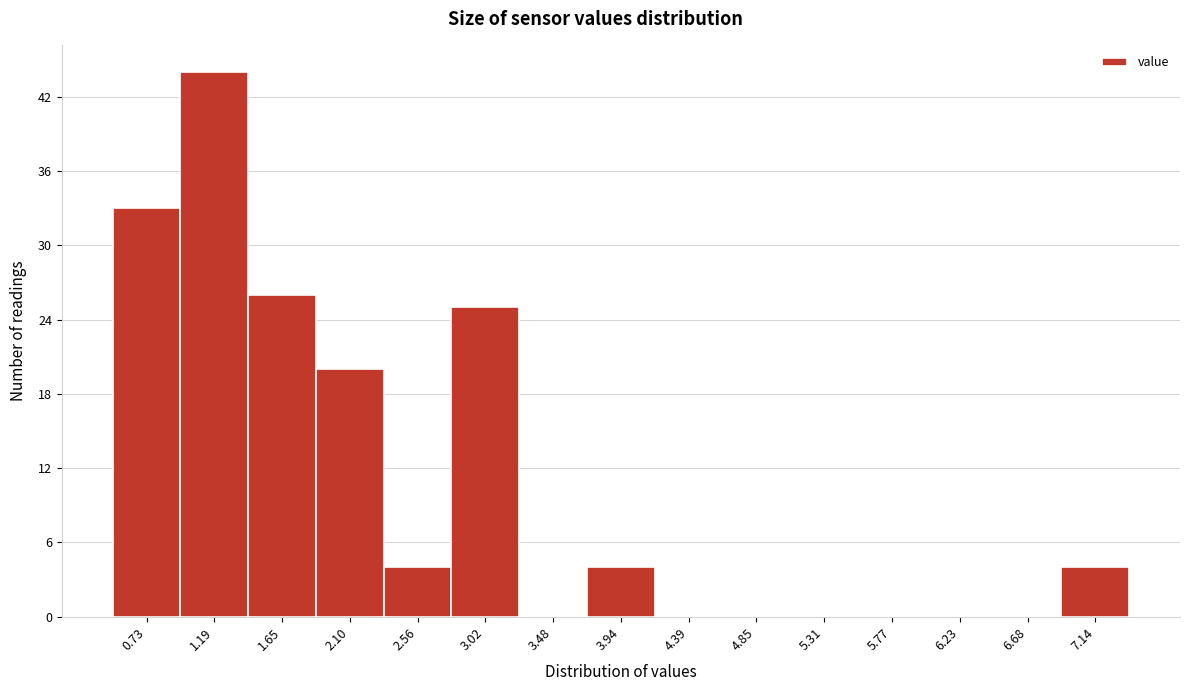

Reading right to left, extract all data points from this chart.

7.14=4	6.68=0	6.23=0	5.77=0	5.31=0	4.85=0	4.39=0	3.94=4	3.48=0	3.02=25	2.56=4	2.10=20	1.65=26	1.19=44	0.73=33